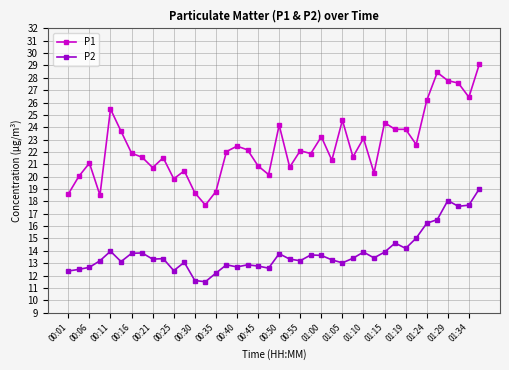

What is the difference between the maximum and minimum values in the P1 series?

11.4